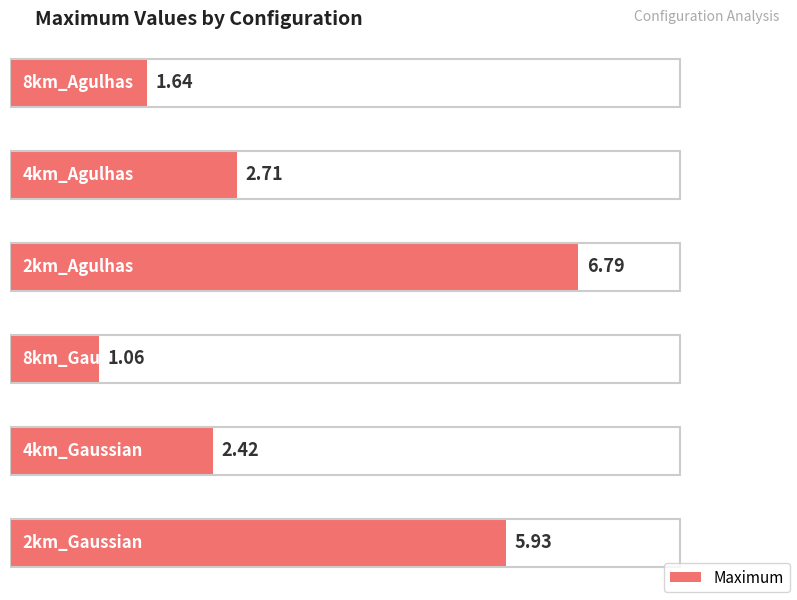

Is it true that the value at 2km_Agulhas is 4.6?

False